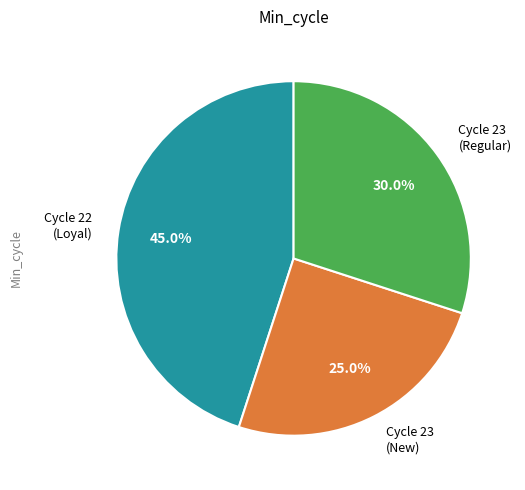

How many slices are in this pie chart?

3